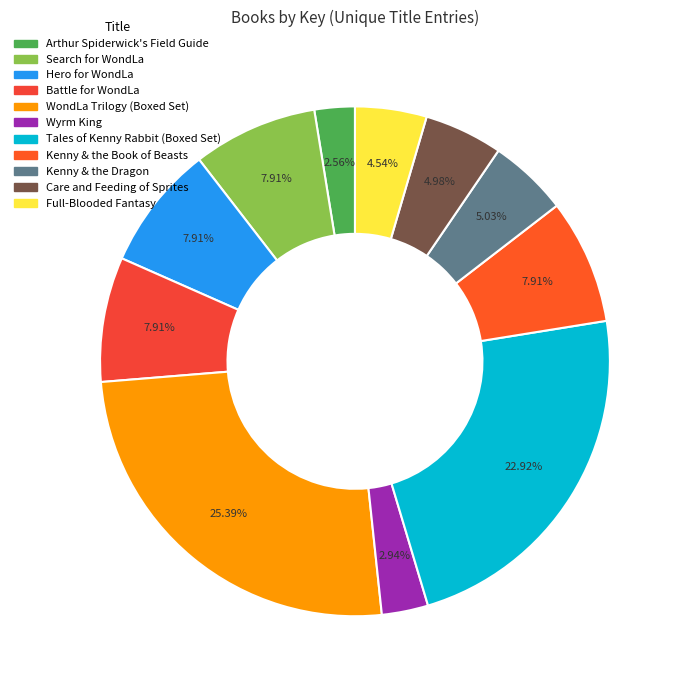

Is it true that Battle for WondLa is 8% of the pie?

True